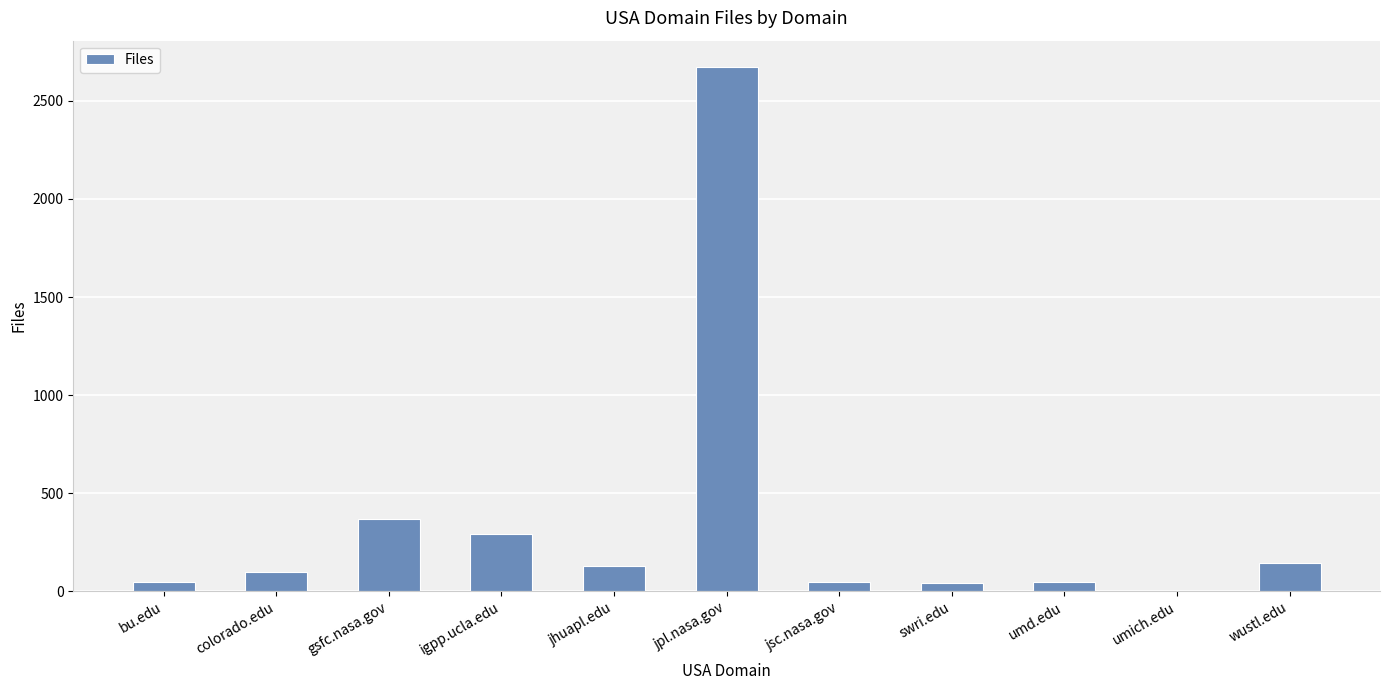

The value at gsfc.nasa.gov is 248. True or false?

False